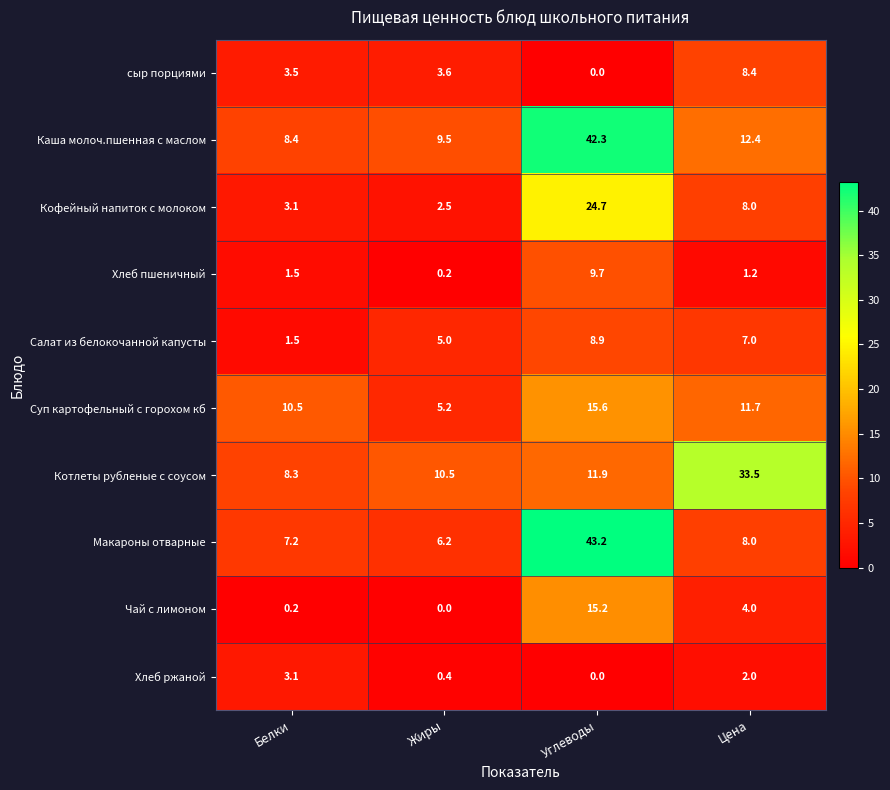

True or false: Кофейный напиток с молоком has a value of 3.1 at Белки.

True